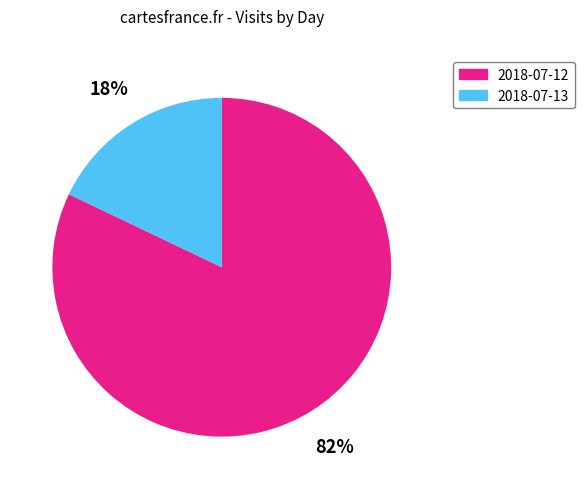

The 2018-07-12 slice represents 69% of the pie. True or false?

False